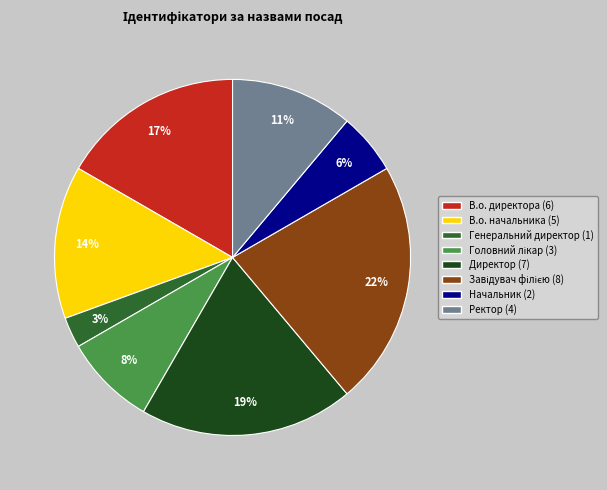

What percentage is the Директор slice, to the nearest percent?

19%